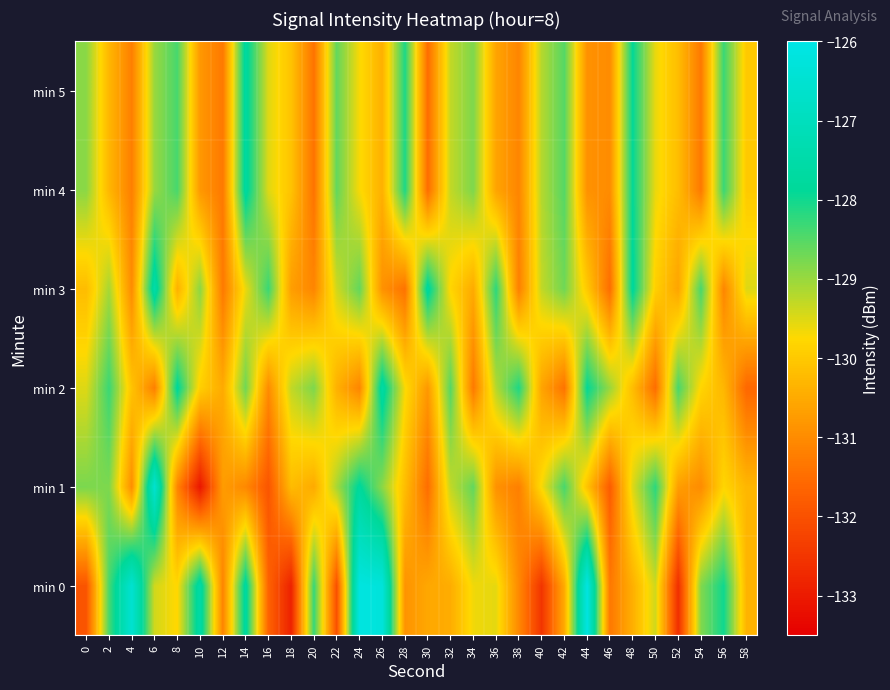

Count the number of data series in this chart.

6